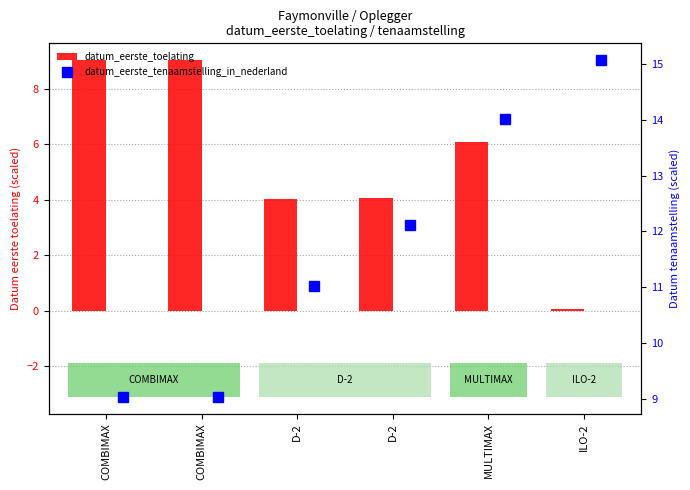

What is the average value of the datum_eerste_tenaamstelling_in_nederland series?

11.7